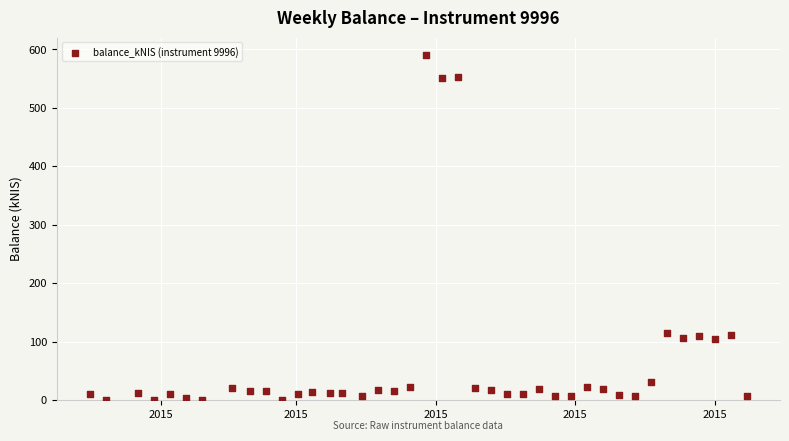

What is the range of Y values (max minus min)?

590.4